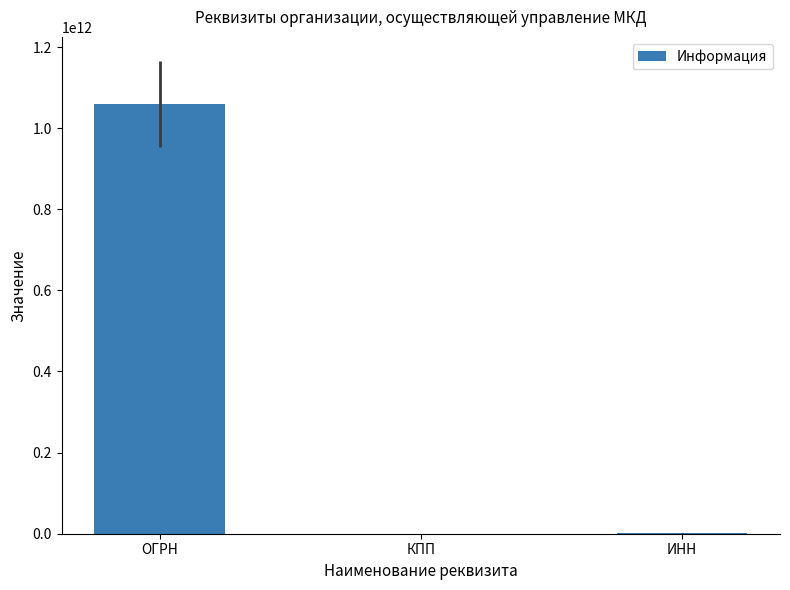

Are the bars grouped side by side (vs. stacked)?

No